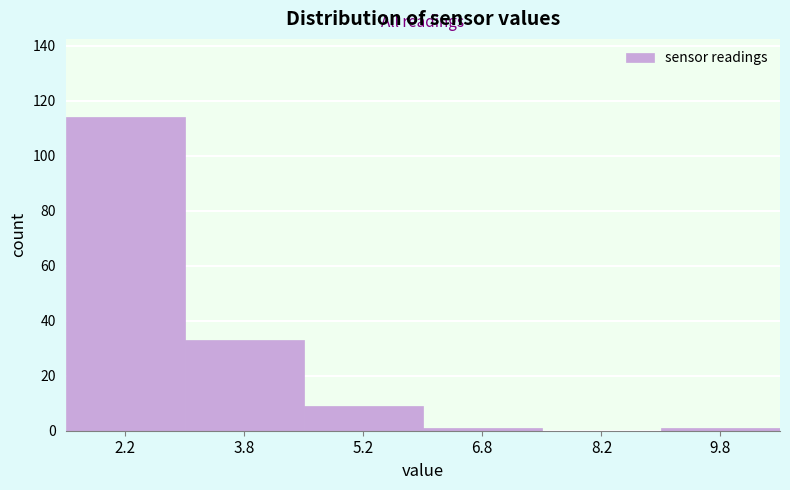

Reading left to right, list every bar in this chart as the range it spans on the x-axis followed by its height. Neither the bar edges nor the heights are printed on the chart, so give them approximately, as read against the axes.

1.5 to 3.0: 114
3.0 to 4.5: 34
4.5 to 6.0: 10
6.0 to 7.5: under 2
7.5 to 9.0: 0
9.0 to 10.5: under 2